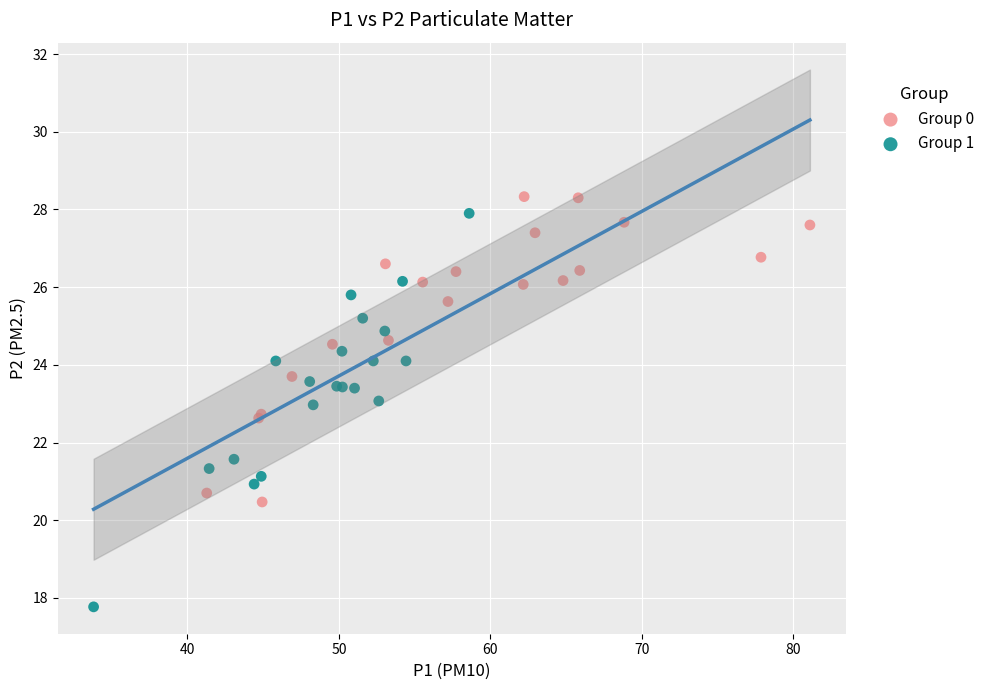

Which series reaches the minimum Y coordinate?

Group 1